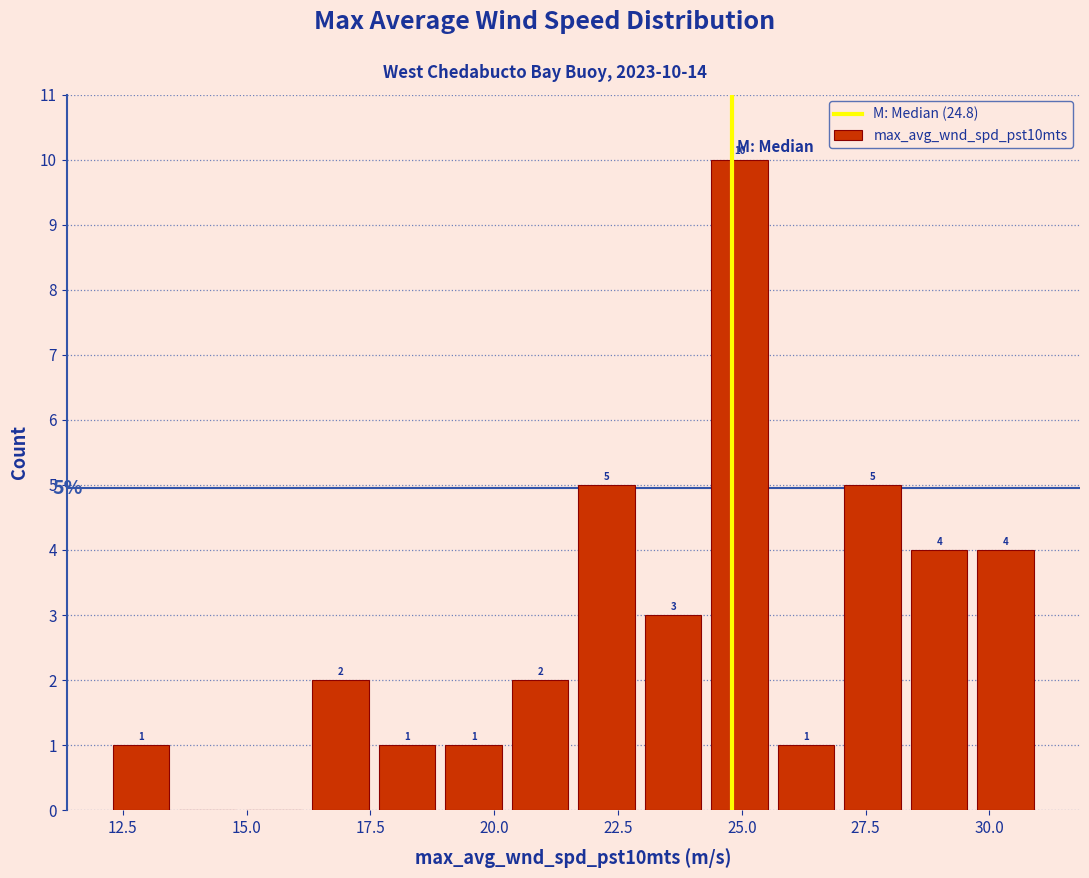

Around what value on the x-axis is the tallest bar? Give the approximate position of its centre, as read against the axis.

25.0